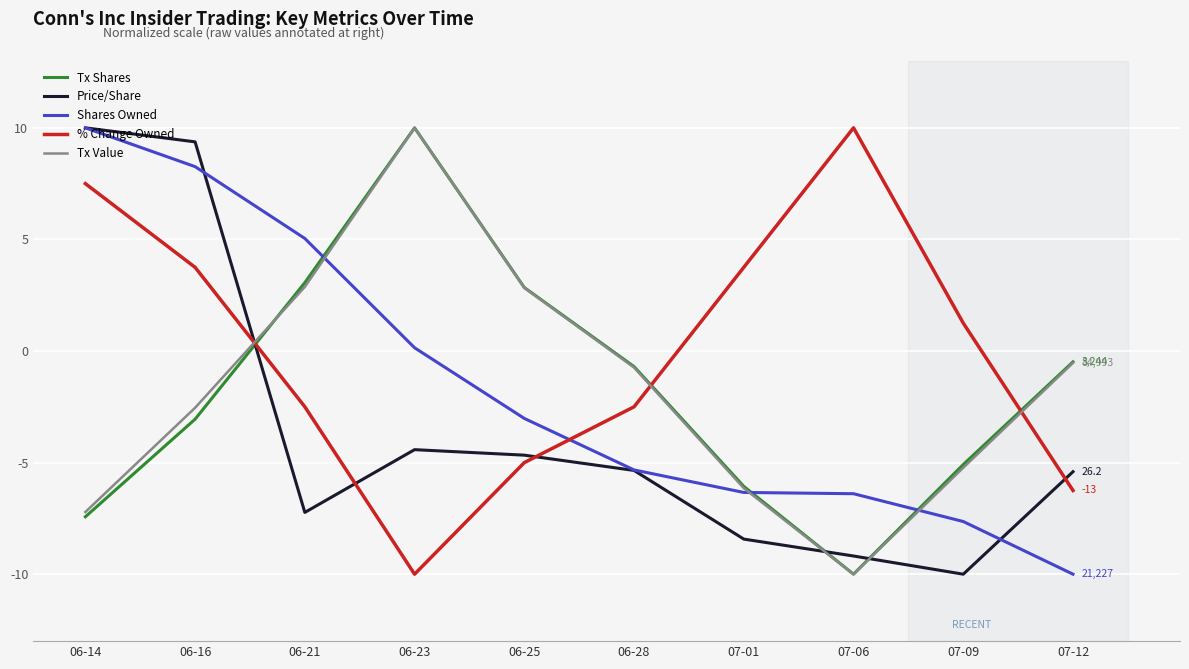

What position from the right is 07-01?

4